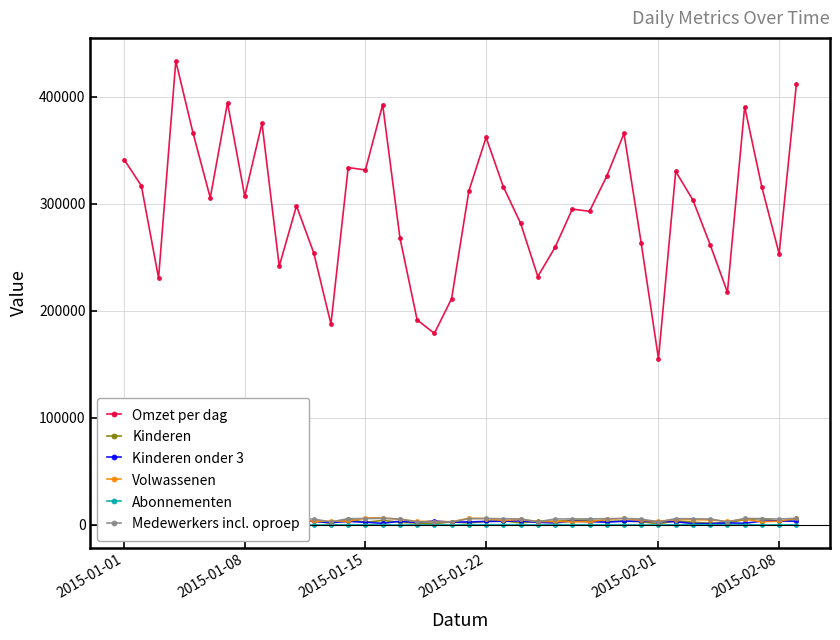

True or false: Omzet per dag and Kinderen cross at least once.

False